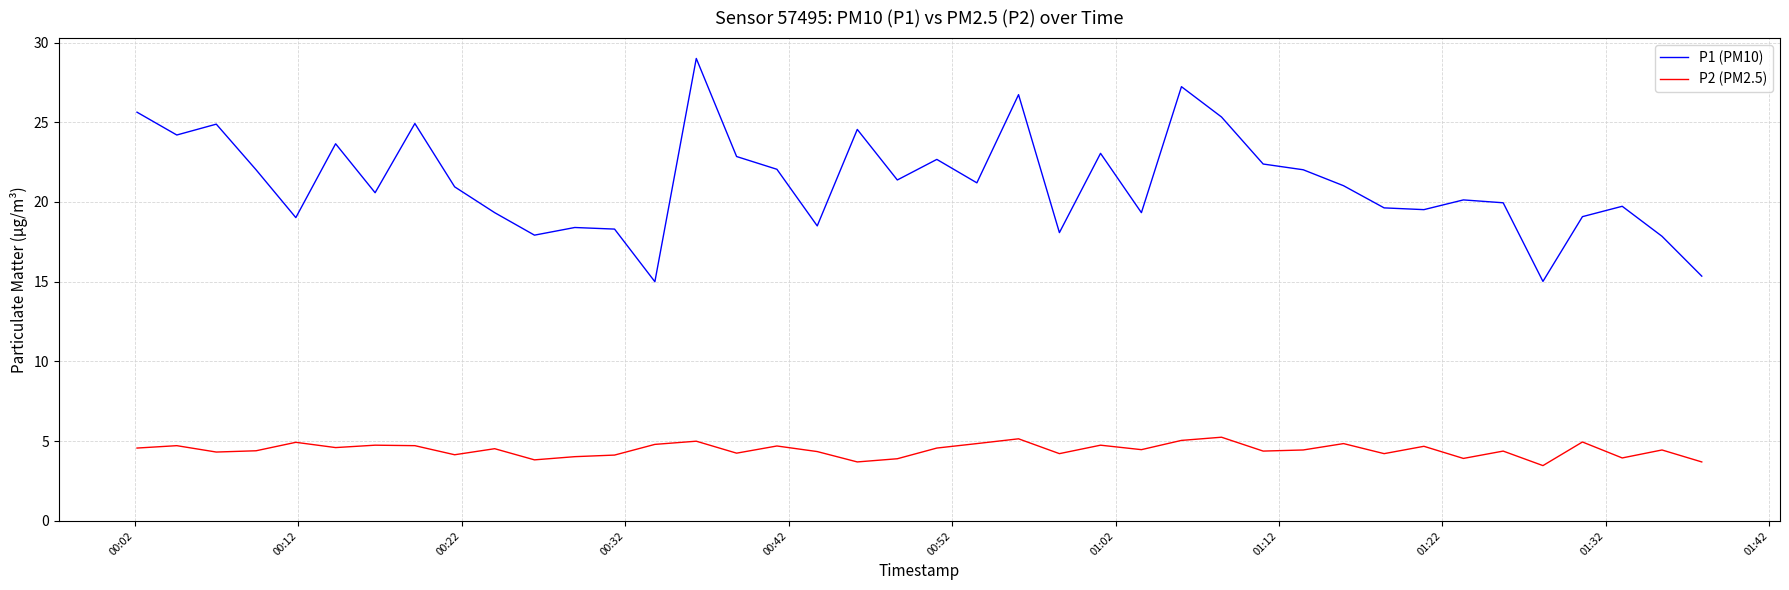

How many lines are shown in the chart?

2